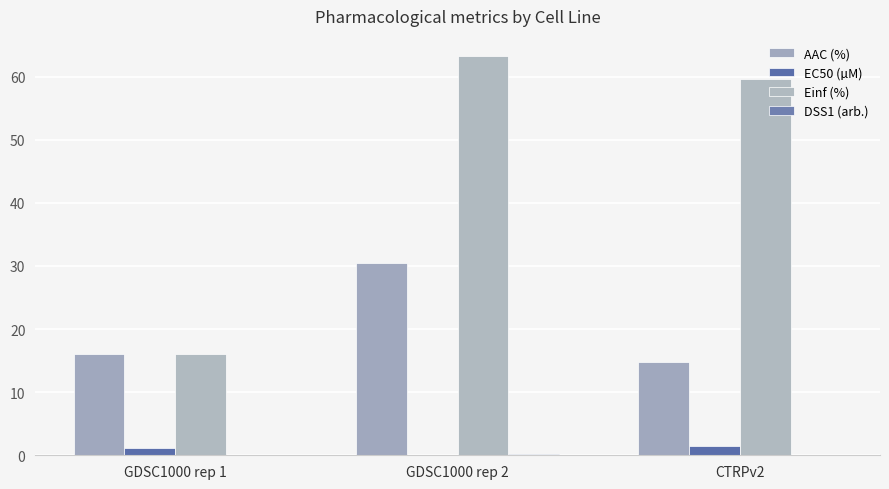

At which label does Einf (%) reach its peak?

GDSC1000 rep 2